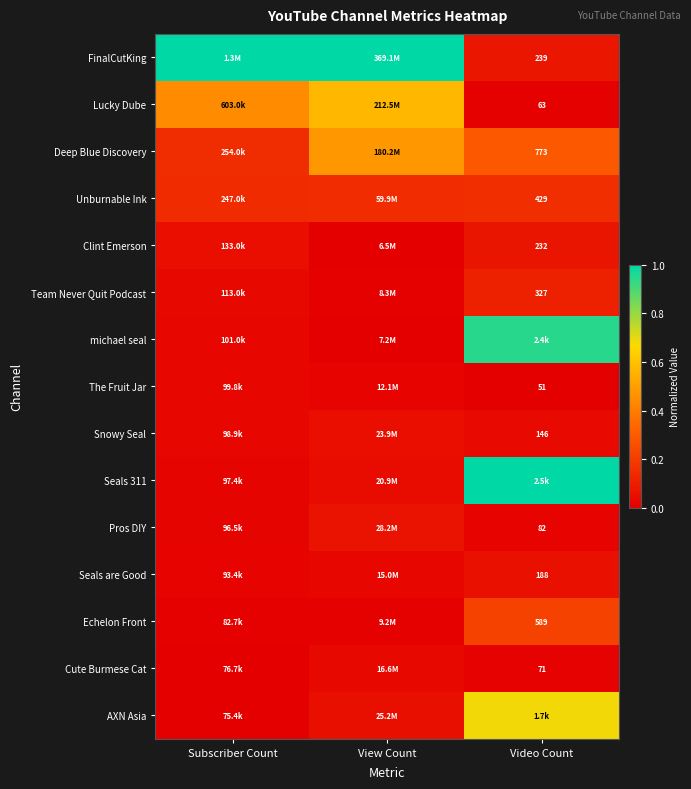

Is the value of Team Never Quit Podcast at Video Count greater than the value of Unburnable Ink at Video Count?

No